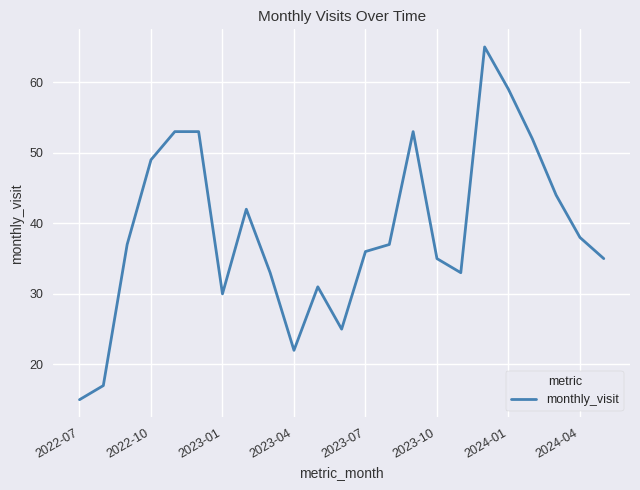

How many values are below 37?

11